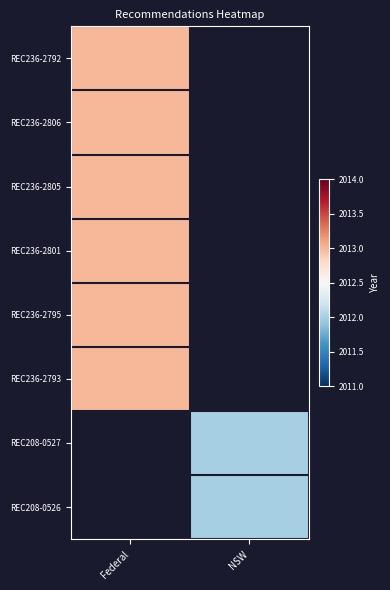

The value of REC236-2801 at Federal is 2013.0. True or false?

True